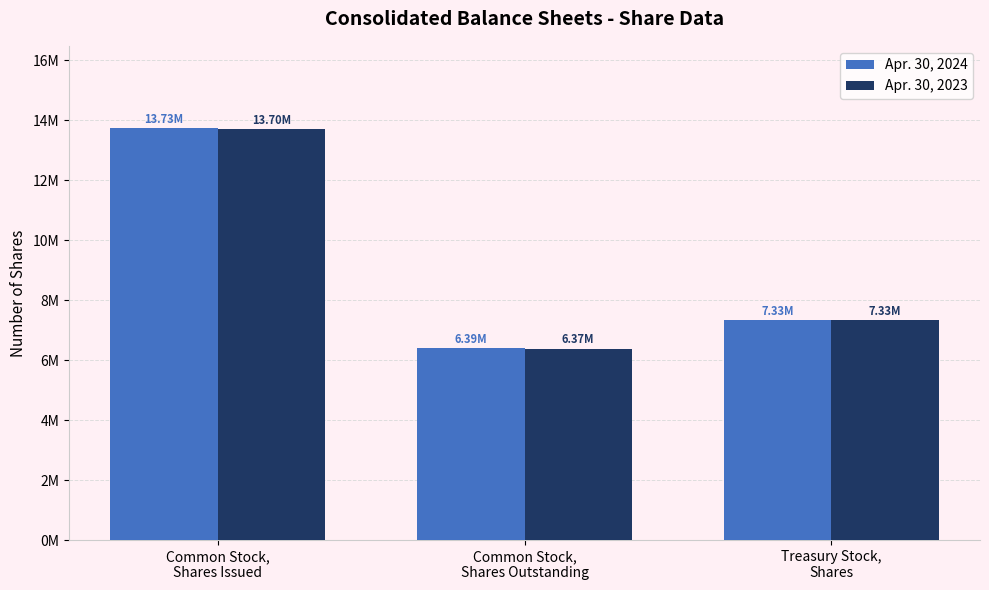

What are all the series names shown in the legend?

Apr. 30, 2024, Apr. 30, 2023